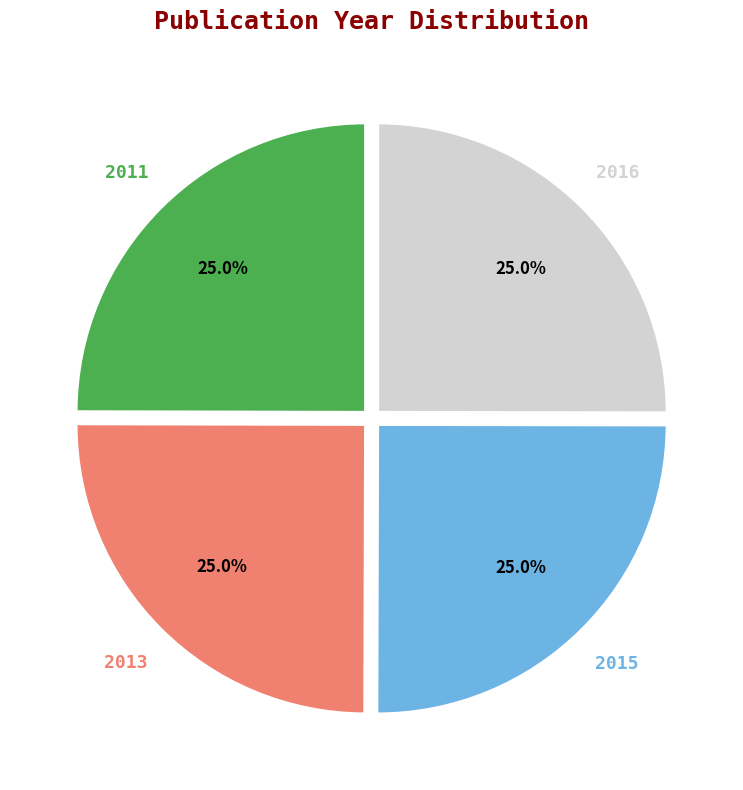

Approximately how many times larger is the value at 2013 compared to 2016?

1.0